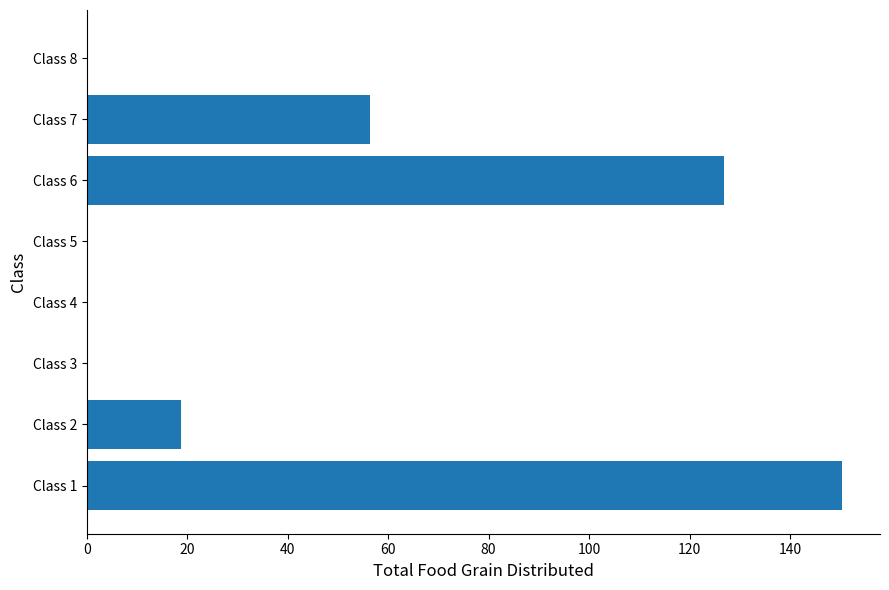

What is the change in value from Class 1 to Class 5?

-150.4